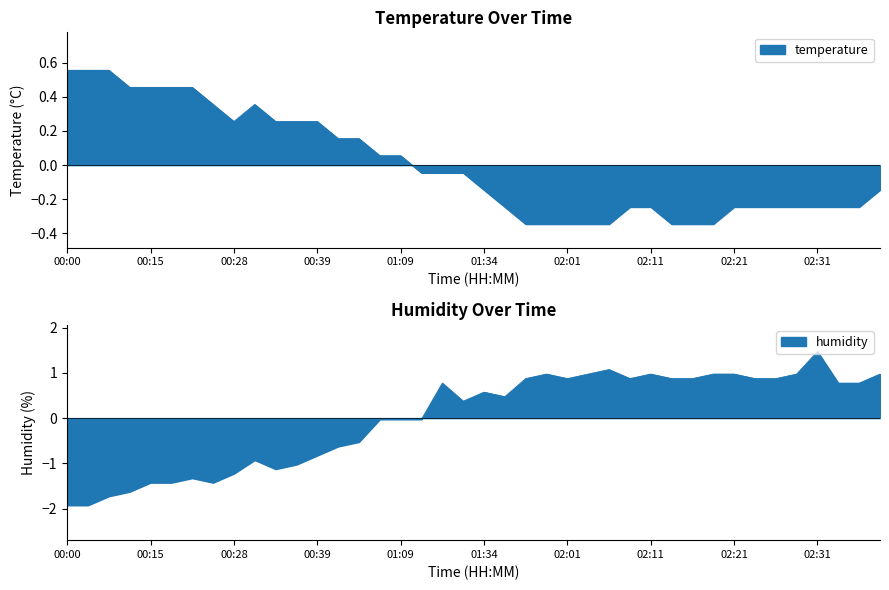

The value of humidity at 01:34 is 0.3. True or false?

False